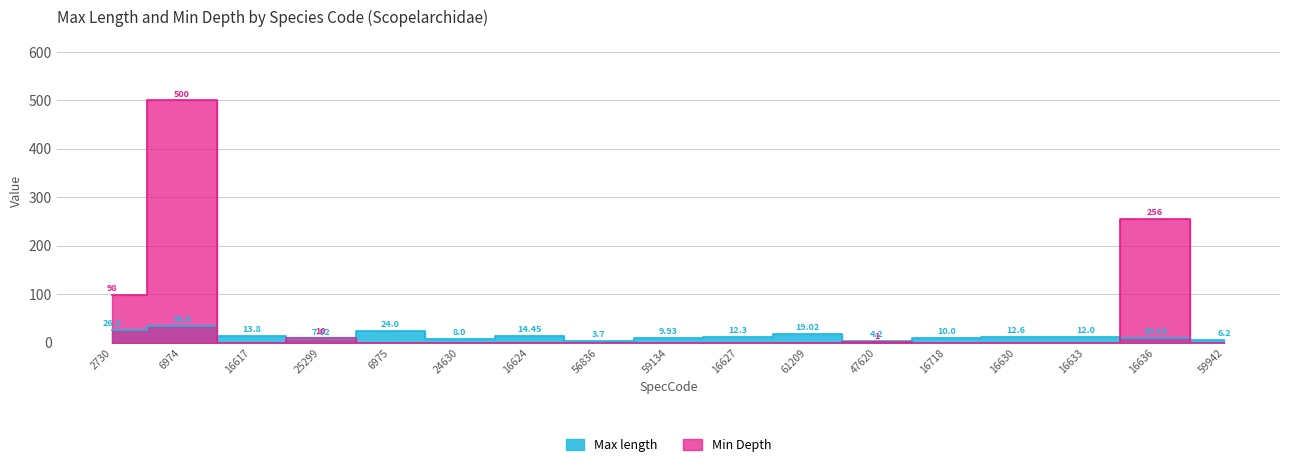

What is the average value of the Min Depth series?

50.9